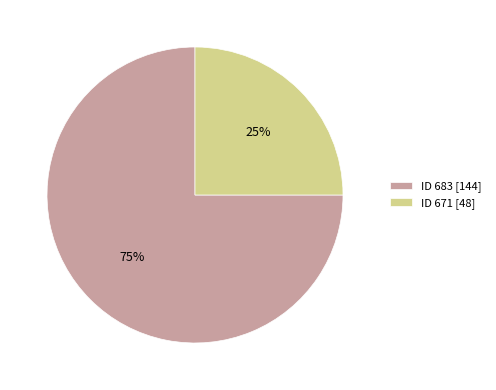

Which category has the biggest portion of the pie?

ID 683 [144]